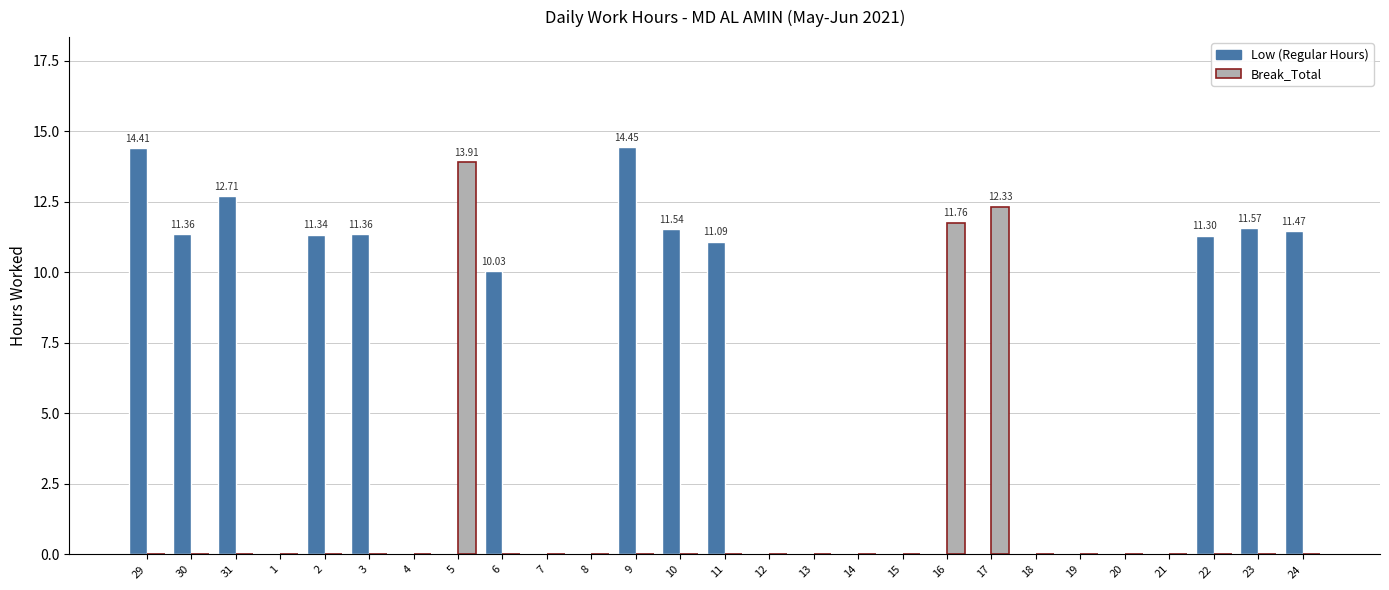

What is the total value across all series at 2?

11.3